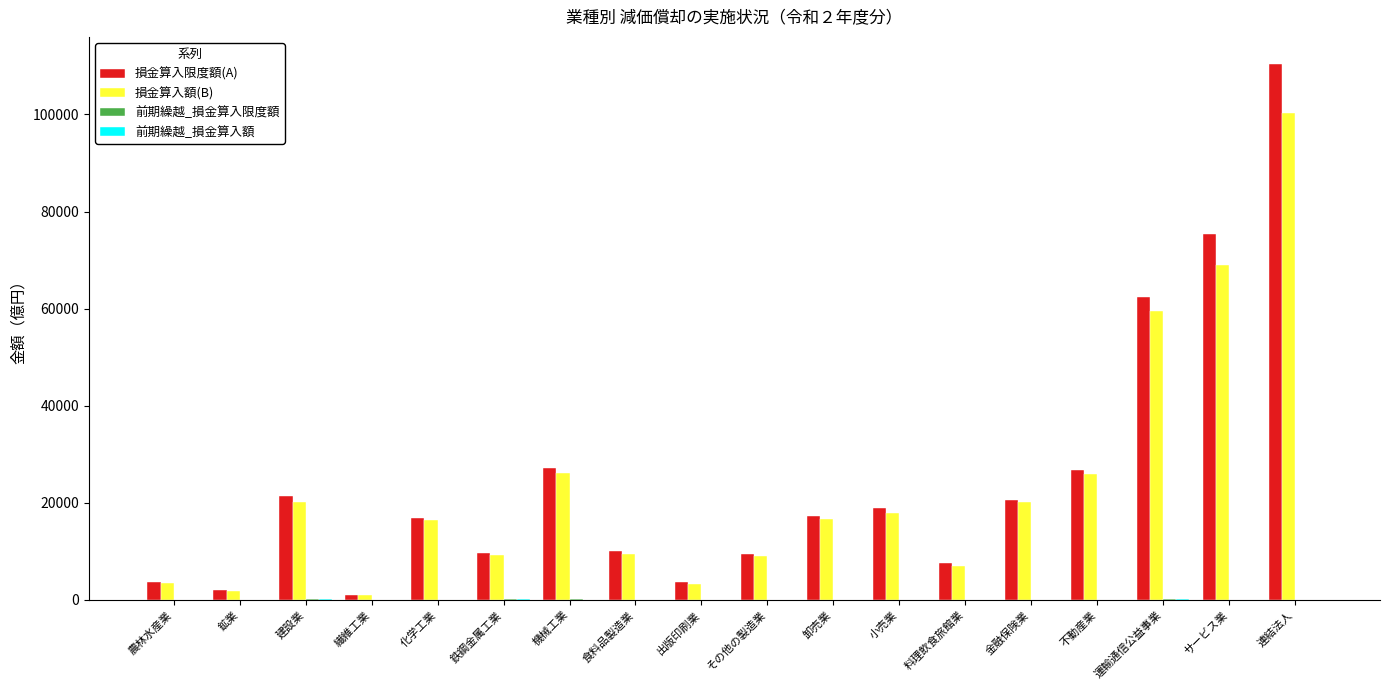

Which series has the largest total across all categories?

損金算入限度額(A)